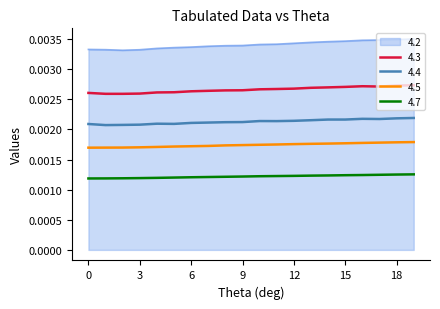

Rank the series by their average value, from highest to lowest.

4.2, 4.3, 4.4, 4.5, 4.7